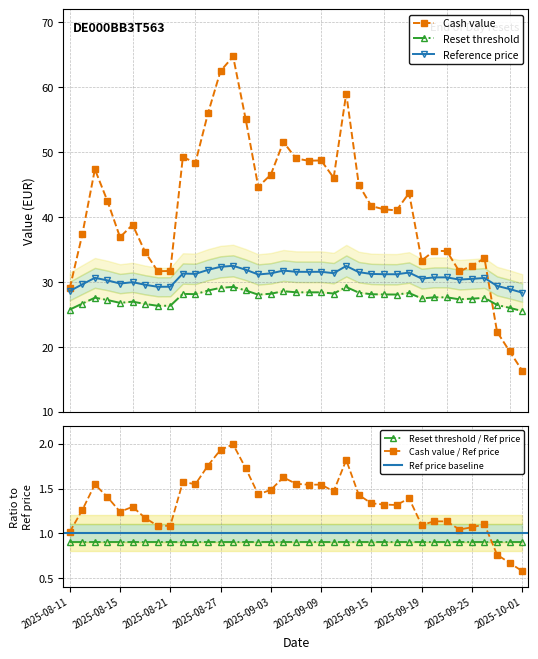

Reading left to right, what are all the values shown in this chart?

Cash value: 29.0	37.3	47.4	42.5	36.9	38.8	34.6	31.7	31.7	49.2	48.4	56.0	62.5	64.7	55.1	44.7	46.5	51.6	49.0	48.7	48.7	46.1	59.0	45.0	41.7	41.2	41.0	43.7	33.3	34.8	34.8	31.6	32.5	33.6	22.3	19.3	16.4
Reset threshold: 25.7	26.7	27.6	27.2	26.8	27.0	26.6	26.3	26.3	28.2	28.1	28.7	29.1	29.2	28.7	28.0	28.2	28.6	28.4	28.4	28.4	28.2	29.2	28.4	28.1	28.1	28.1	28.3	27.5	27.6	27.6	27.3	27.4	27.6	26.5	26.0	25.5
Reference price: 28.6	29.6	30.6	30.2	29.8	30.0	29.6	29.3	29.3	31.3	31.2	31.9	32.3	32.5	31.9	31.2	31.3	31.8	31.6	31.6	31.6	31.4	32.5	31.5	31.2	31.2	31.2	31.4	30.5	30.7	30.7	30.4	30.5	30.6	29.4	28.9	28.4